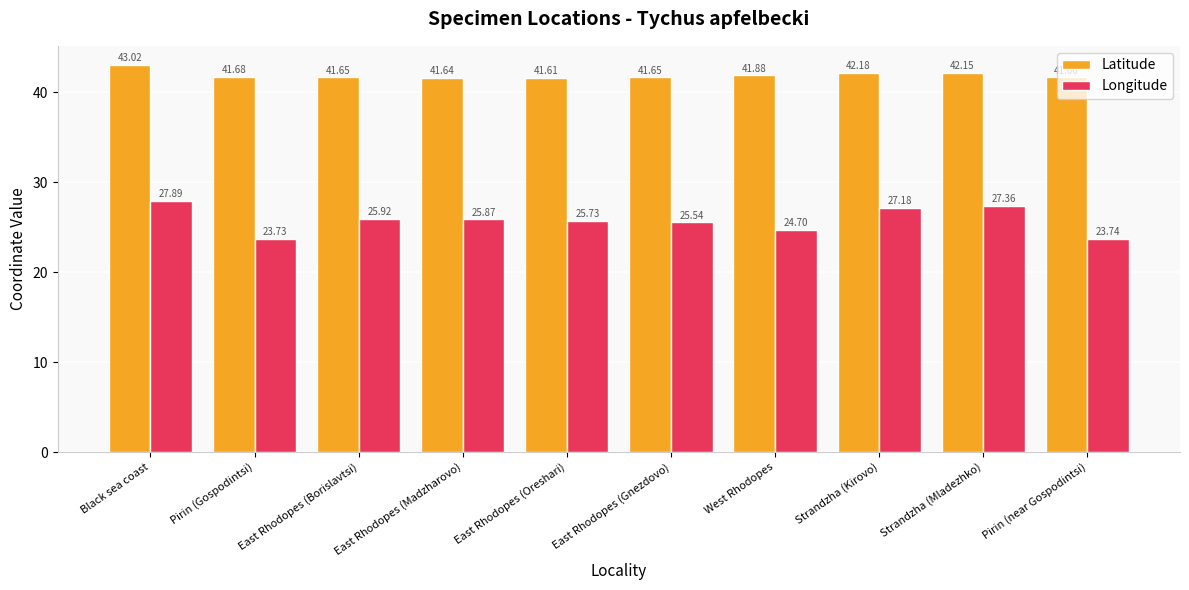

Count the number of categories in the chart.

10